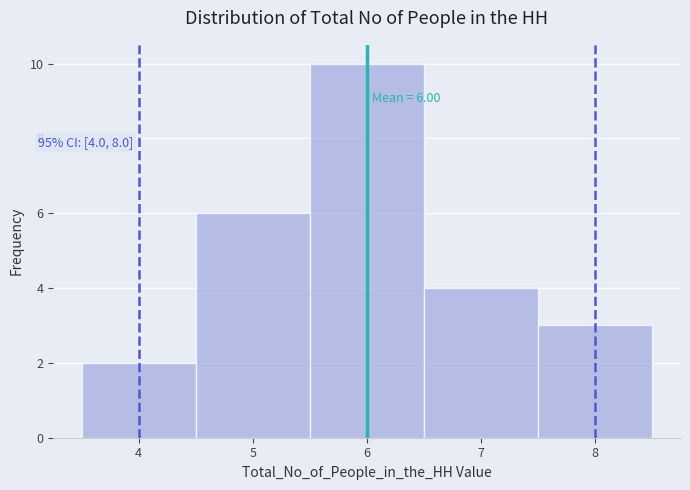

Over which range of the x-axis is the bar tallest?

5.5 to 6.5